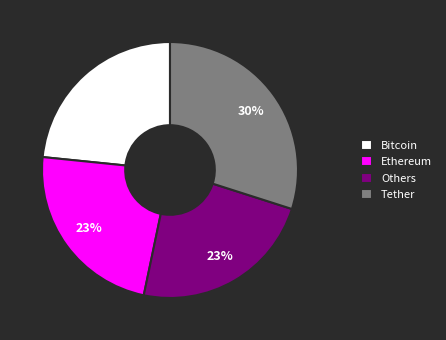

Which slice is the largest?

Tether